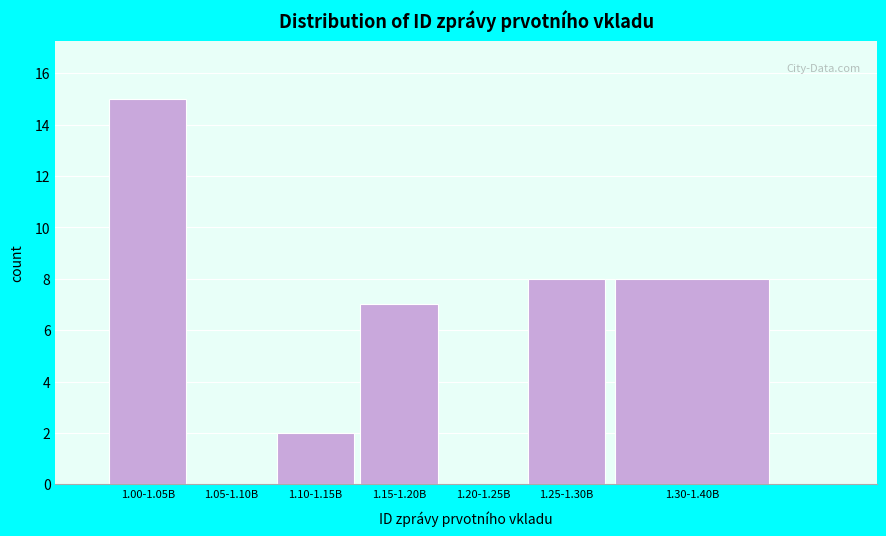

Reading left to right, extract all data points from this chart.

1.00-1.05B=15	1.05-1.10B=0	1.10-1.15B=2	1.15-1.20B=7	1.20-1.25B=0	1.25-1.30B=8	1.30-1.40B=8